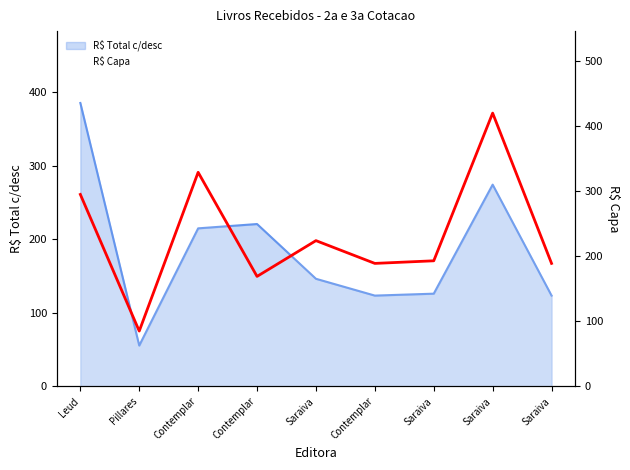

At which category does the chart reach its peak across all series?

Saraiva